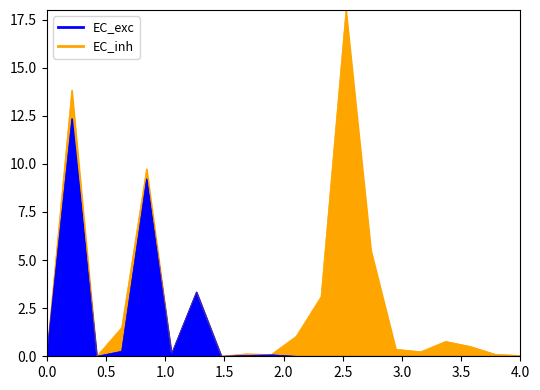

List the series in order of their overall mean, highest first.

EC_exc, EC_inh